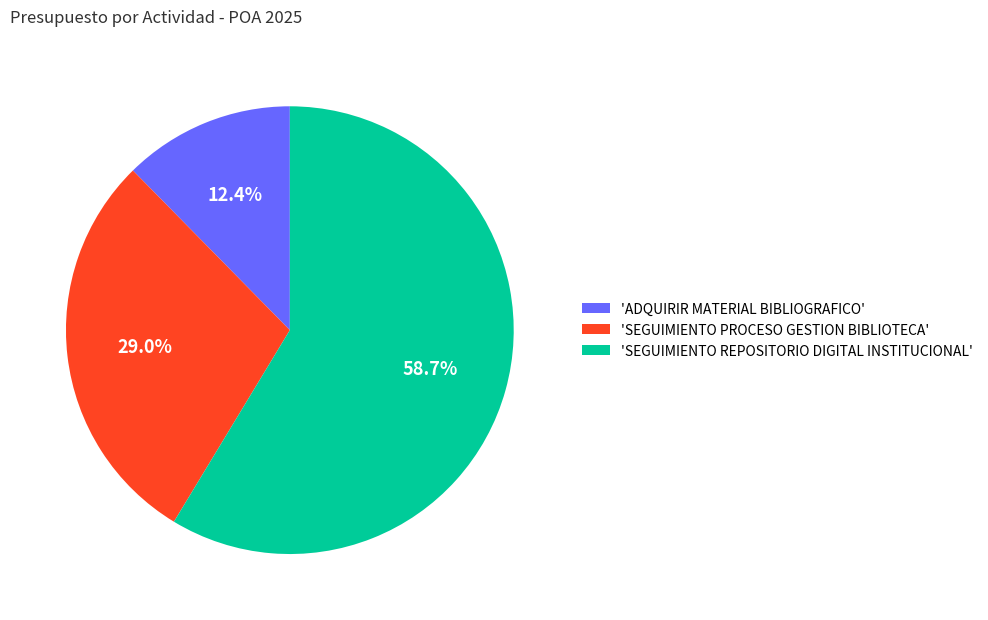

Which category accounts for the majority?

'SEGUIMIENTO REPOSITORIO DIGITAL INSTITUCIONAL'